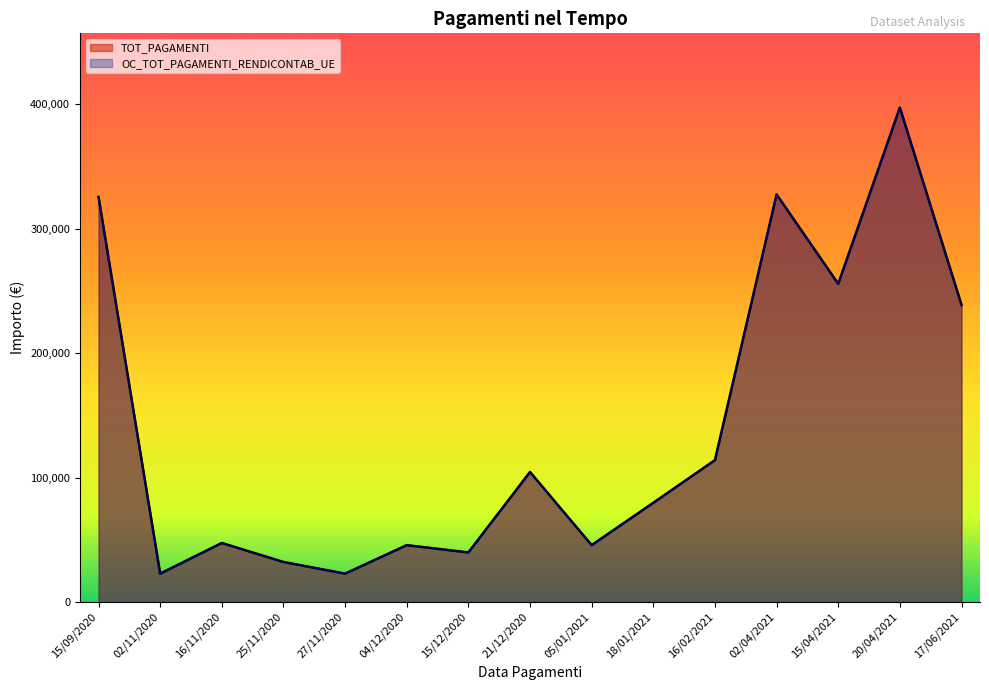

True or false: OC_TOT_PAGAMENTI_RENDICONTAB_UE and TOT_PAGAMENTI cross at least once.

False